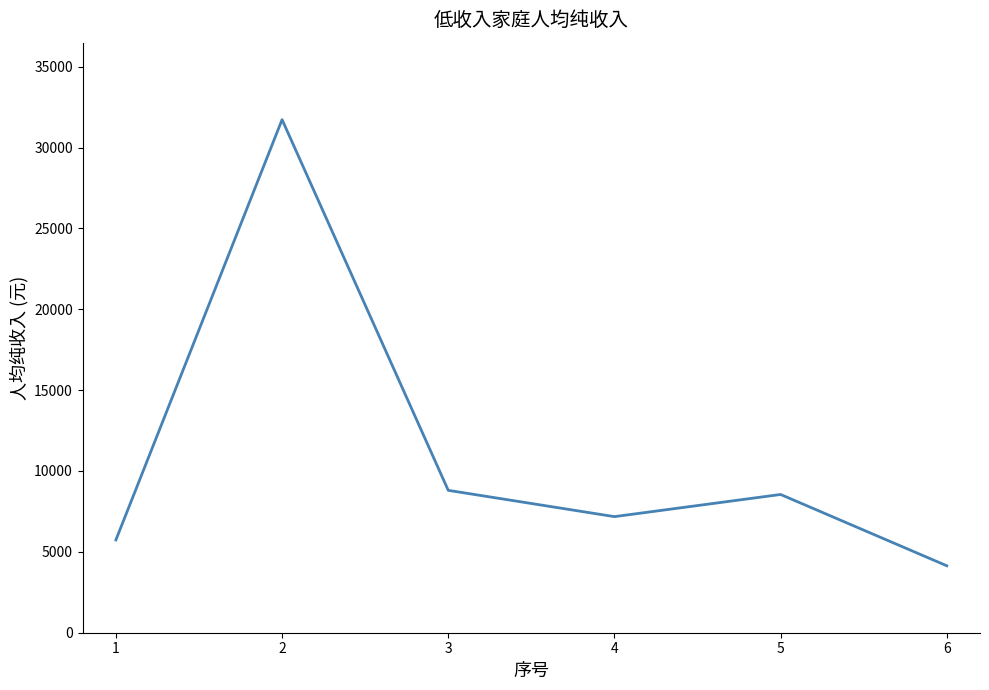

How many interior local valleys (lower than both neighbors) does the data have?

1